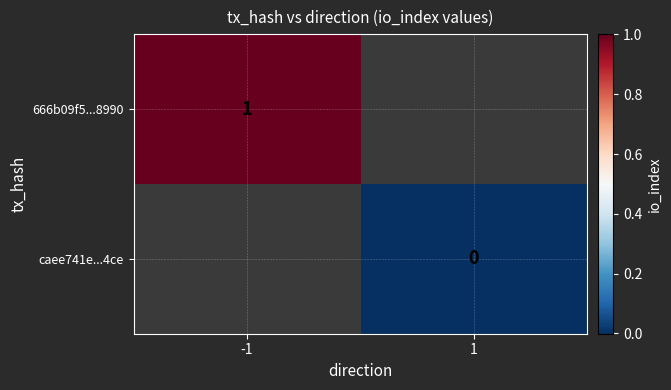

The 666b09f5...8990 series shows 1 at -1. True or false?

True